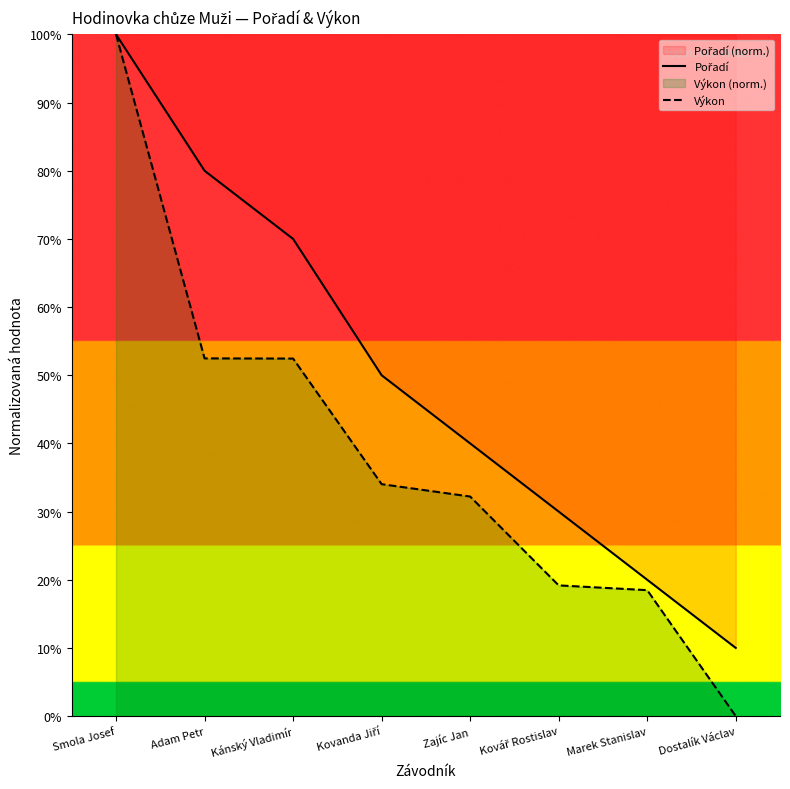

Reading left to right, extract all data points from this chart.

Pořadí: Smola Josef=100.0	Adam Petr=80.0	Kánský Vladimír=70.0	Kovanda Jiří=50.0	Zajíc Jan=40.0	Kovář Rostislav=30.0	Marek Stanislav=20.0	Dostalík Václav=10.0
Výkon: Smola Josef=100.0	Adam Petr=52.5	Kánský Vladimír=52.4	Kovanda Jiří=34.0	Zajíc Jan=32.2	Kovář Rostislav=19.2	Marek Stanislav=18.5	Dostalík Václav=0.0